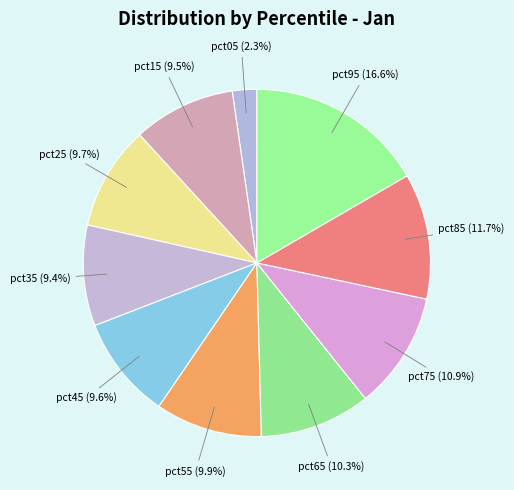

How many slices are in this pie chart?

10